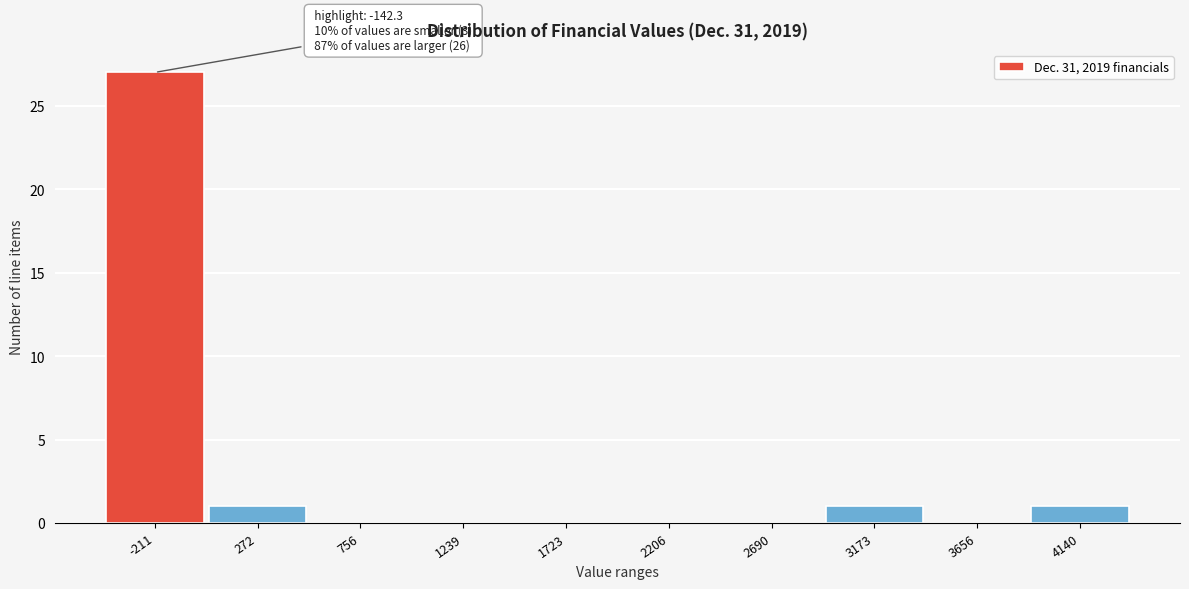

Reading left to right, transcribe all the data shown in this chart.

-211=27	272=1	756=0	1239=0	1723=0	2206=0	2690=0	3173=1	3656=0	4140=1